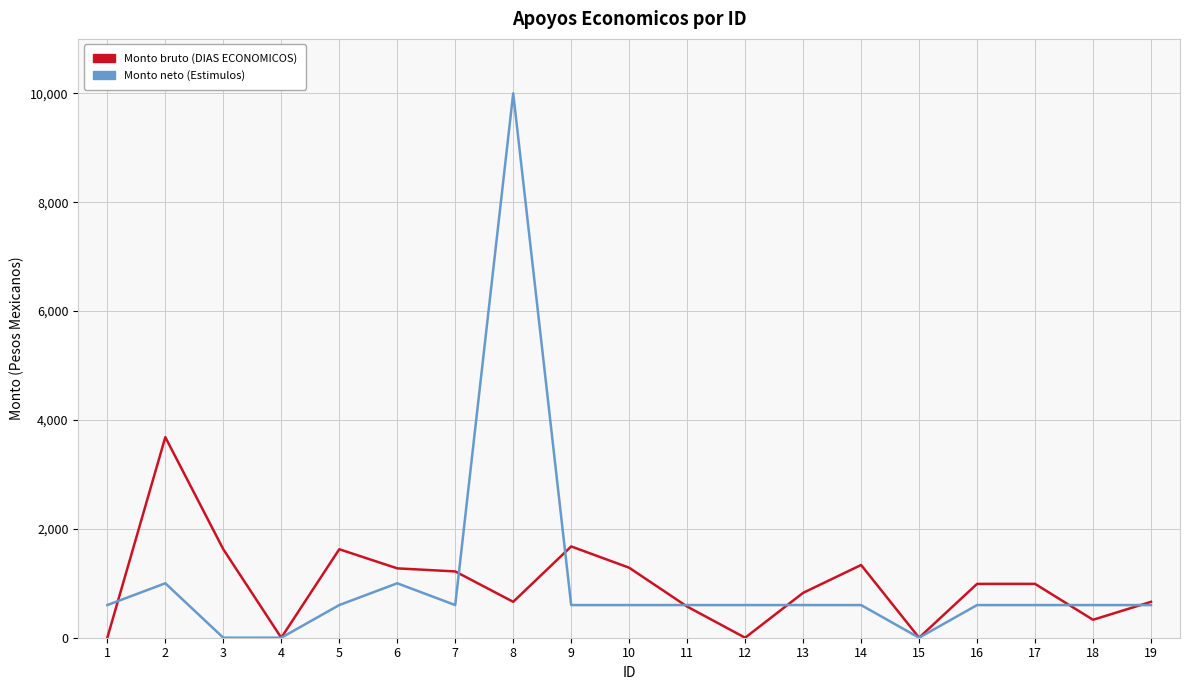

Where do Monto neto (Estimulos) and Monto bruto (DIAS ECONOMICOS) first cross each other?

1 and 2